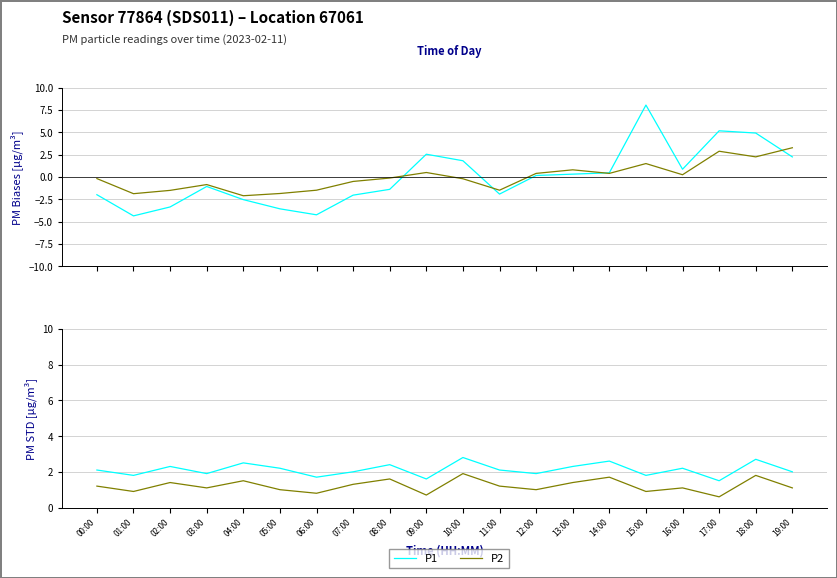

How many data points in P1 are less than 2?

7